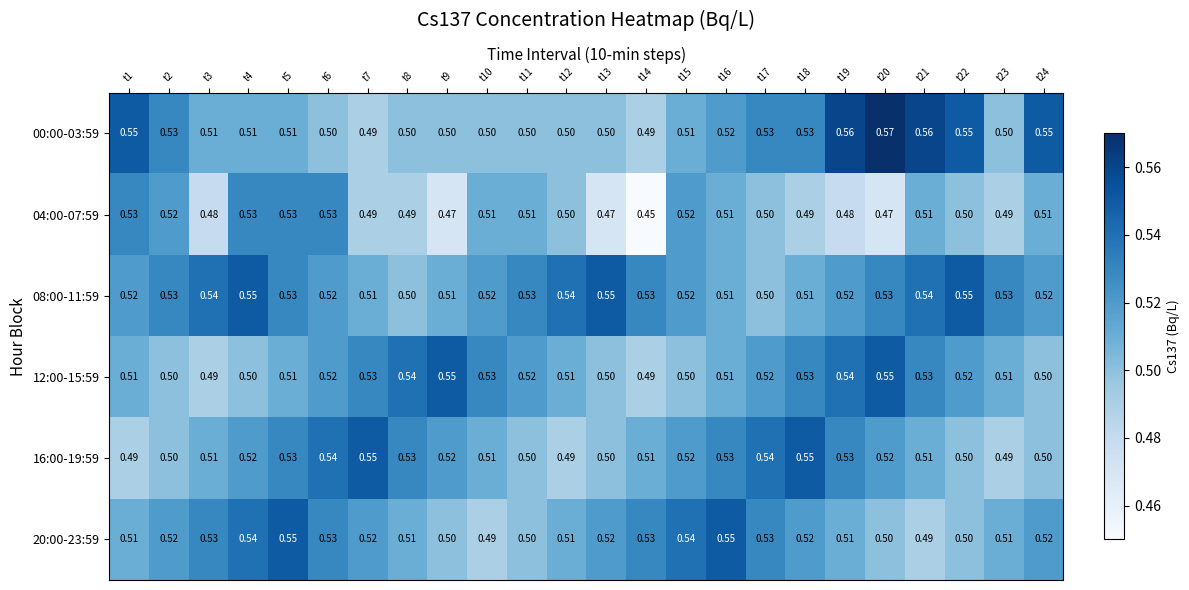

Is the value of 16:00-19:59 at t2 greater than the value of 04:00-07:59 at t7?

Yes